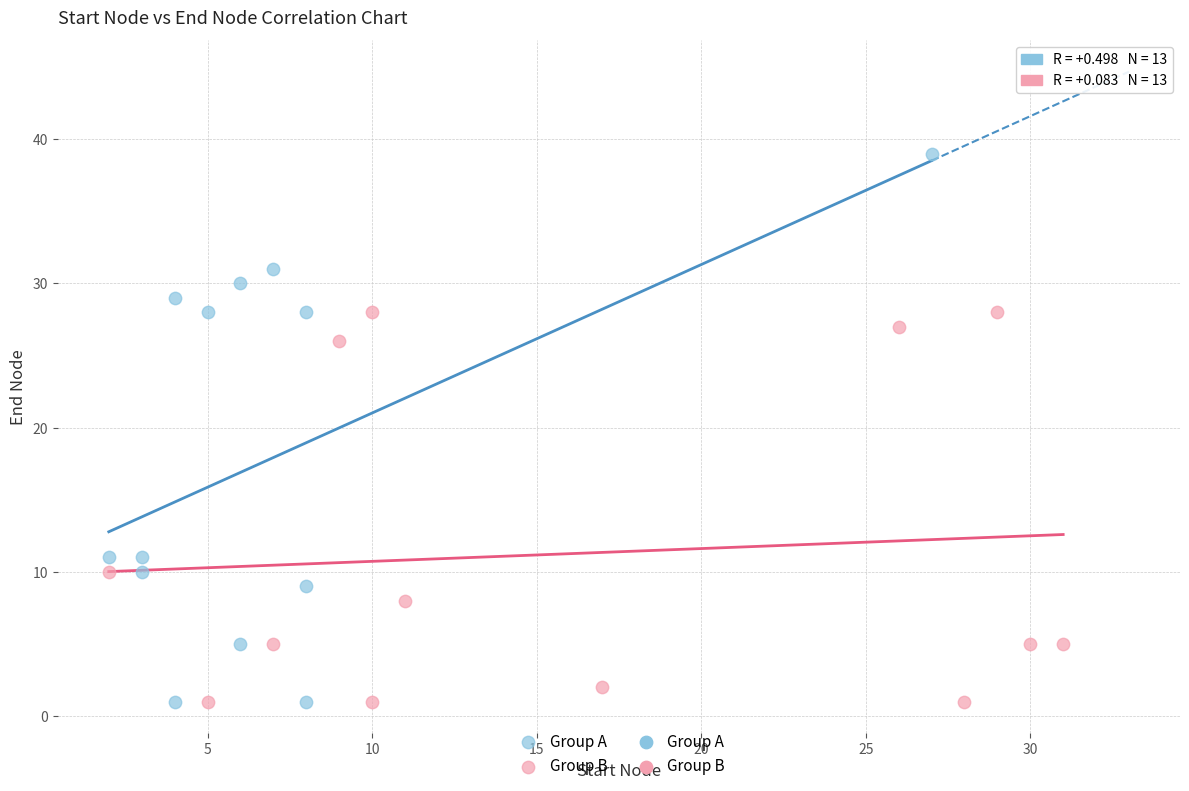

Which series contains the highest Y value?

Group A